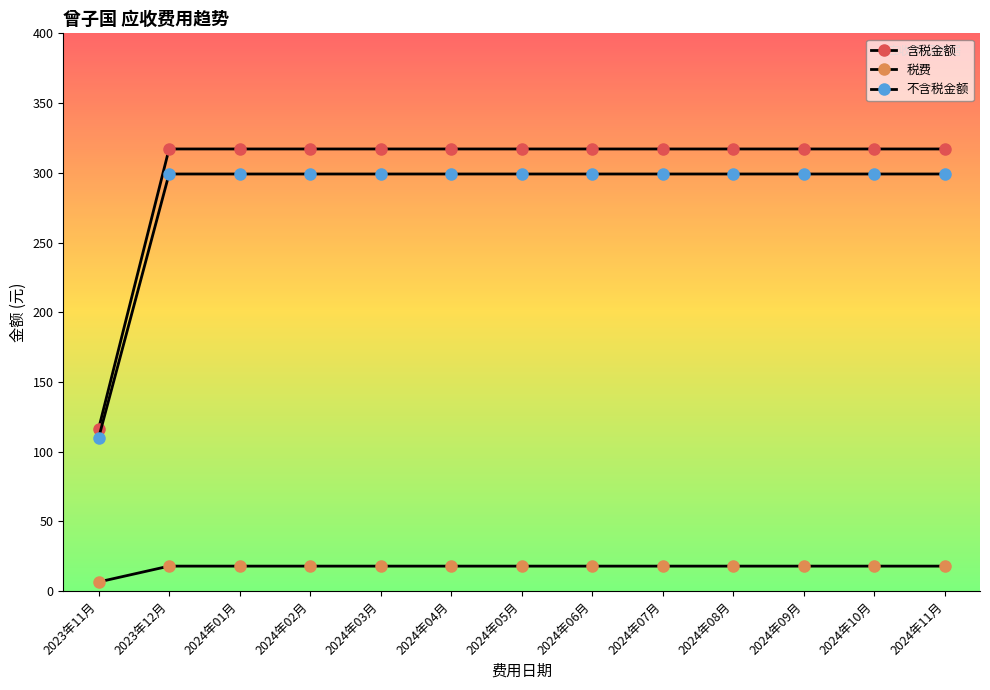

Reading left to right, what are all the values shown in this chart?

含税金额: 2023年11月=116.3	2023年12月=317.1	2024年01月=317.1	2024年02月=317.1	2024年03月=317.1	2024年04月=317.1	2024年05月=317.1	2024年06月=317.1	2024年07月=317.1	2024年08月=317.1	2024年09月=317.1	2024年10月=317.1	2024年11月=317.1
税费: 2023年11月=6.6	2023年12月=17.9	2024年01月=17.9	2024年02月=17.9	2024年03月=17.9	2024年04月=17.9	2024年05月=17.9	2024年06月=17.9	2024年07月=17.9	2024年08月=17.9	2024年09月=17.9	2024年10月=17.9	2024年11月=17.9
不含税金额: 2023年11月=109.7	2023年12月=299.1	2024年01月=299.1	2024年02月=299.1	2024年03月=299.1	2024年04月=299.1	2024年05月=299.1	2024年06月=299.1	2024年07月=299.1	2024年08月=299.1	2024年09月=299.1	2024年10月=299.1	2024年11月=299.1